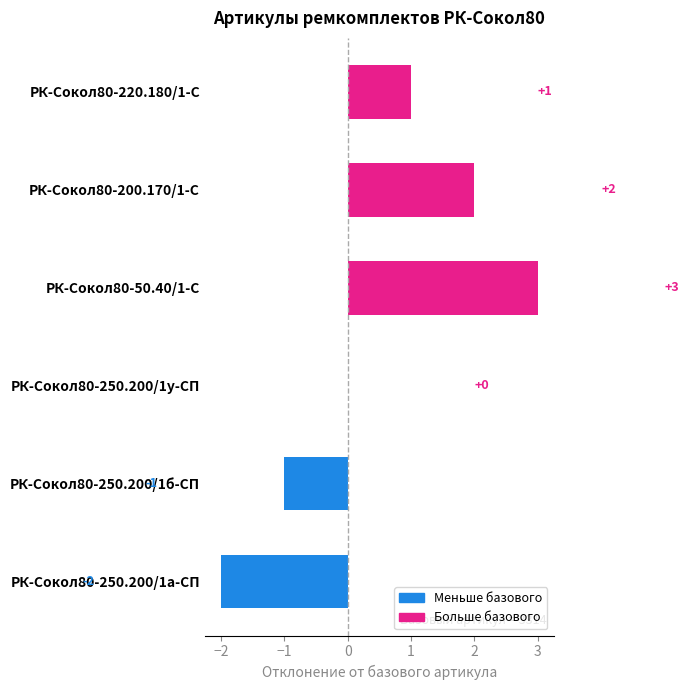

How many values are between -1 and 2?

4